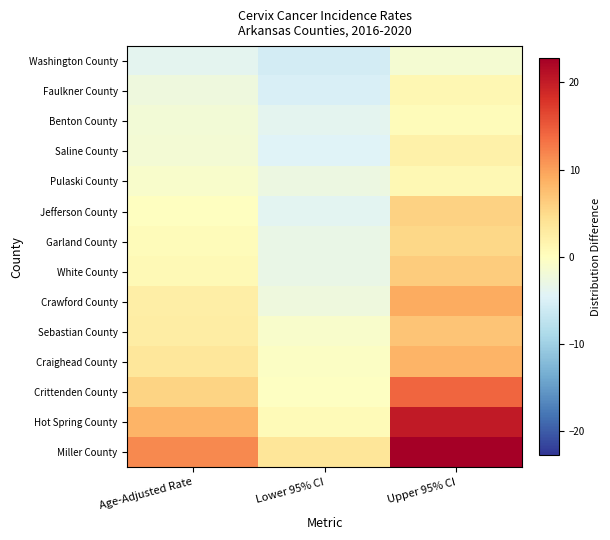

Reading left to right, transcribe all the data shown in this chart.

Washington County: Age-Adjusted Rate=-3.9	Lower 95% CI=-5.6	Upper 95% CI=-1.5
Faulkner County: Age-Adjusted Rate=-2.4	Lower 95% CI=-5.0	Upper 95% CI=1.1
Benton County: Age-Adjusted Rate=-1.9	Lower 95% CI=-3.8	Upper 95% CI=0.4
Saline County: Age-Adjusted Rate=-1.7	Lower 95% CI=-4.5	Upper 95% CI=2.1
Pulaski County: Age-Adjusted Rate=-1.0	Lower 95% CI=-2.7	Upper 95% CI=0.9
Jefferson County: Age-Adjusted Rate=-0.1	Lower 95% CI=-4.0	Upper 95% CI=5.8
Garland County: Age-Adjusted Rate=0.4	Lower 95% CI=-3.1	Upper 95% CI=5.3
White County: Age-Adjusted Rate=0.8	Lower 95% CI=-3.1	Upper 95% CI=6.4
Crawford County: Age-Adjusted Rate=2.4	Lower 95% CI=-2.4	Upper 95% CI=9.2
Sebastian County: Age-Adjusted Rate=2.6	Lower 95% CI=-1.0	Upper 95% CI=7.1
Craighead County: Age-Adjusted Rate=3.5	Lower 95% CI=-0.4	Upper 95% CI=8.5
Crittenden County: Age-Adjusted Rate=5.6	Lower 95% CI=-0.3	Upper 95% CI=14.1
Hot Spring County: Age-Adjusted Rate=8.5	Lower 95% CI=0.6	Upper 95% CI=20.3
Miller County: Age-Adjusted Rate=11.7	Lower 95% CI=3.6	Upper 95% CI=22.8